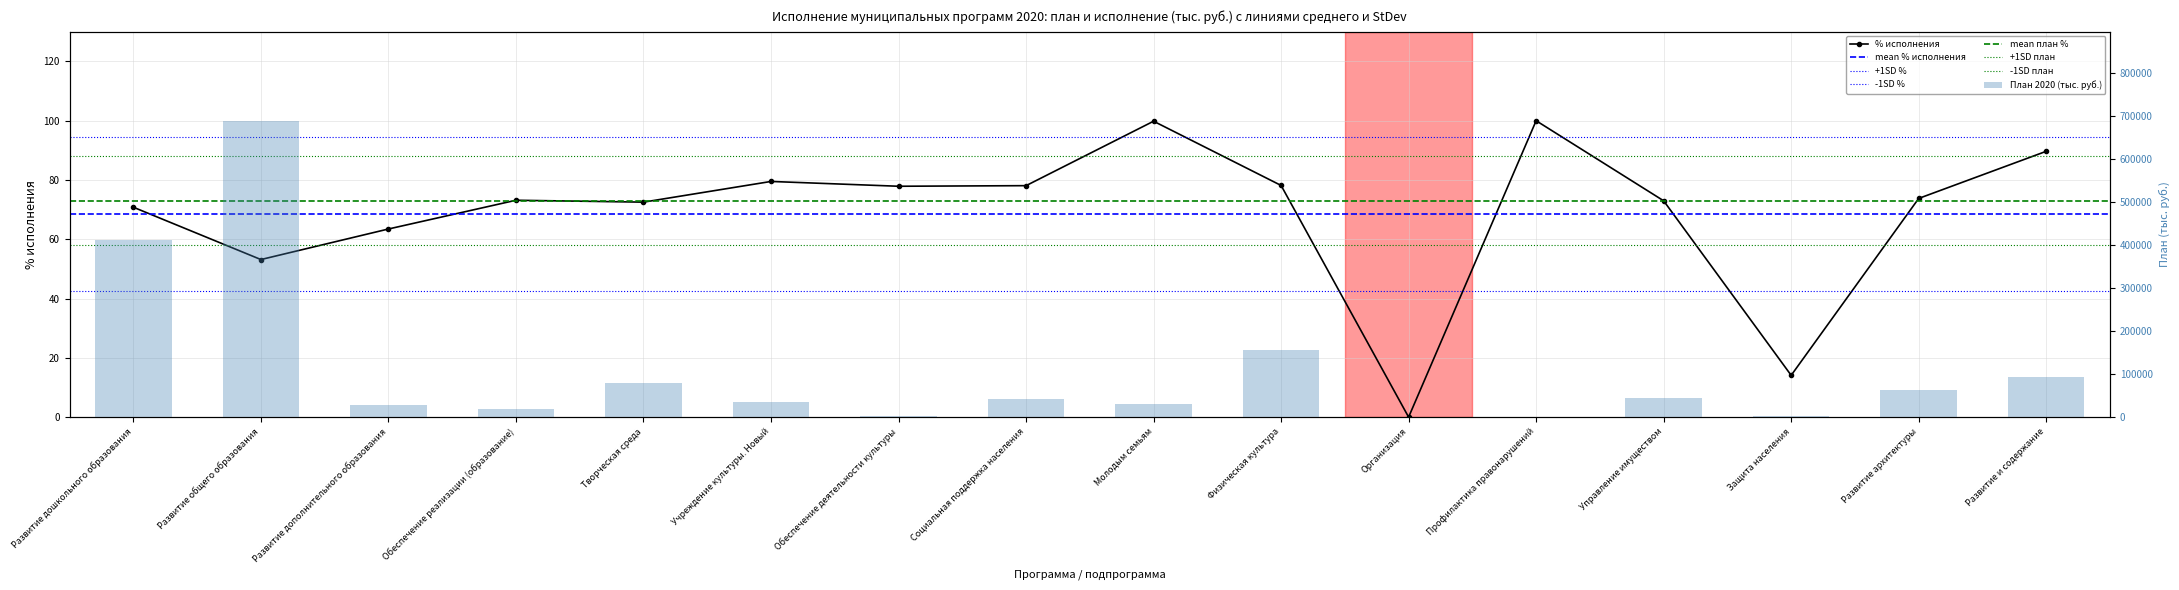

Is it true that the value at Физическая культура is 156317?

True